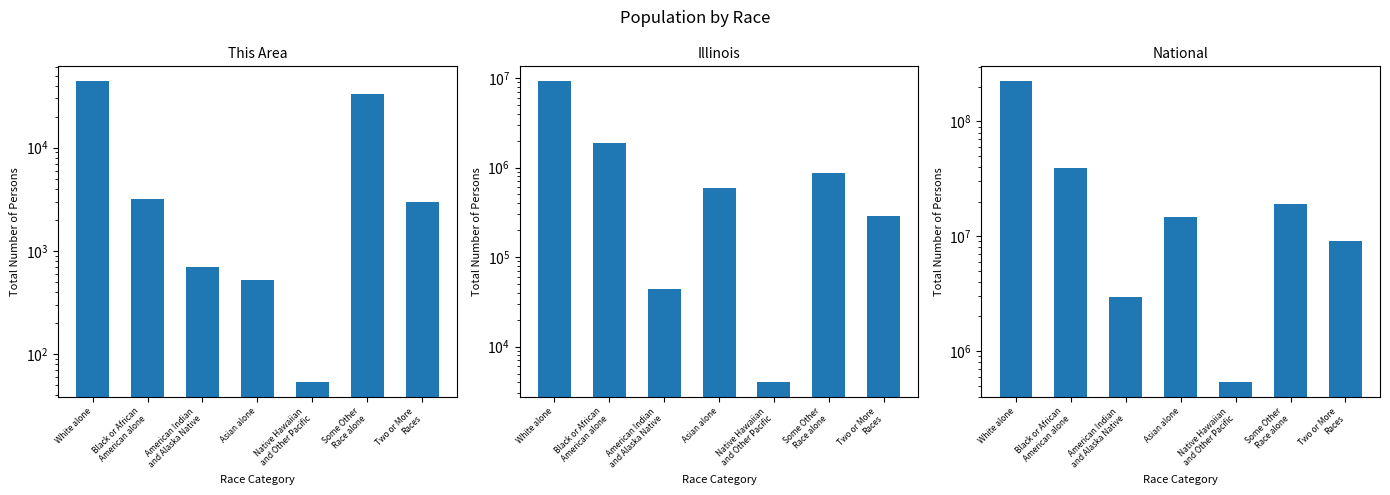

At which category does the chart reach its minimum across all series?

Native Hawaiian
and Other Pacific